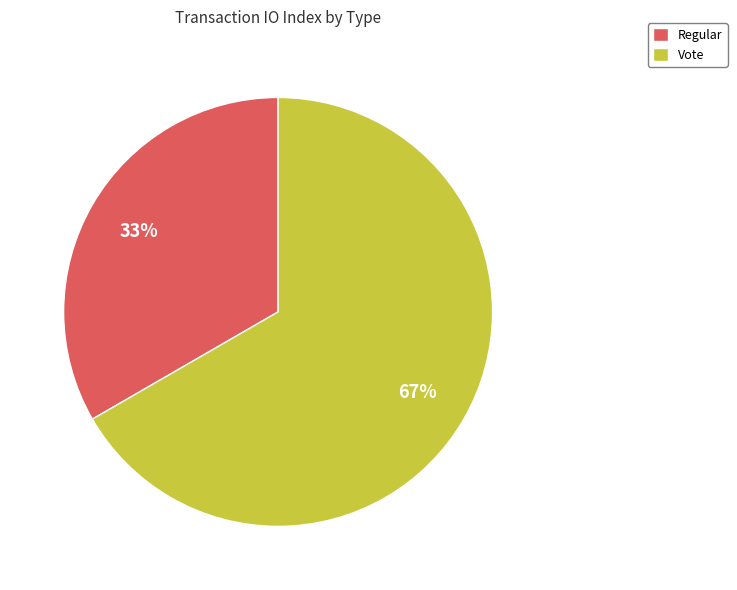

How many segments does this pie chart have?

2